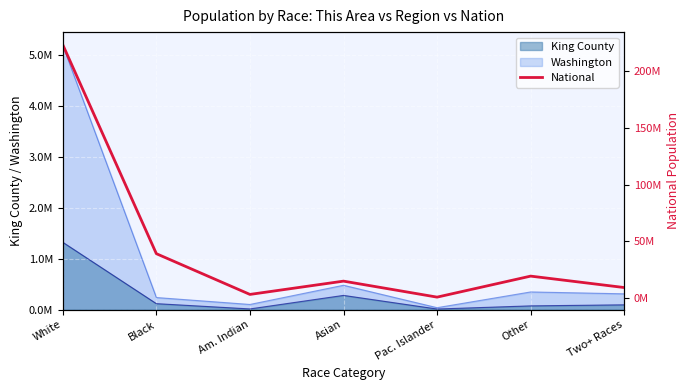

How many values exceed 14674252?

3